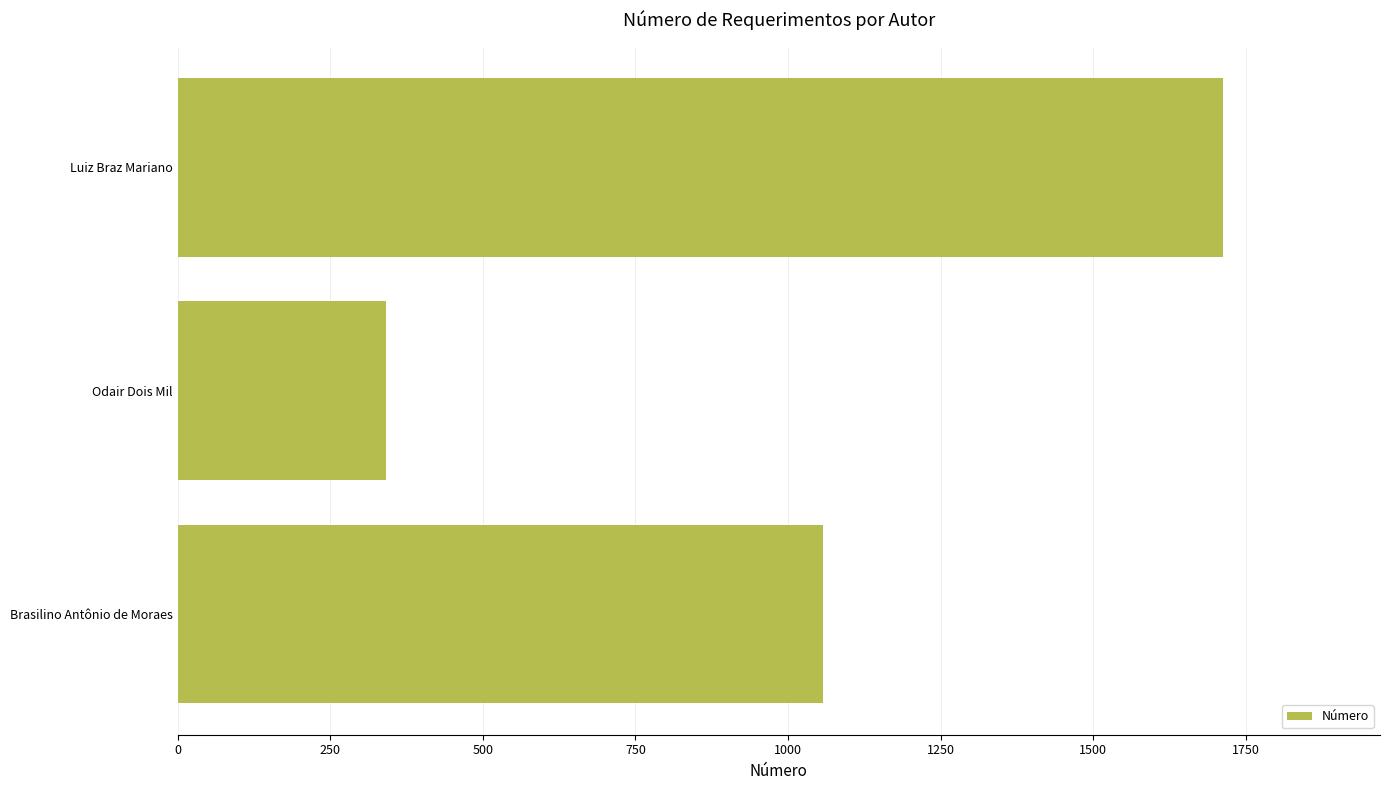

Does the chart contain stacked bars?

No